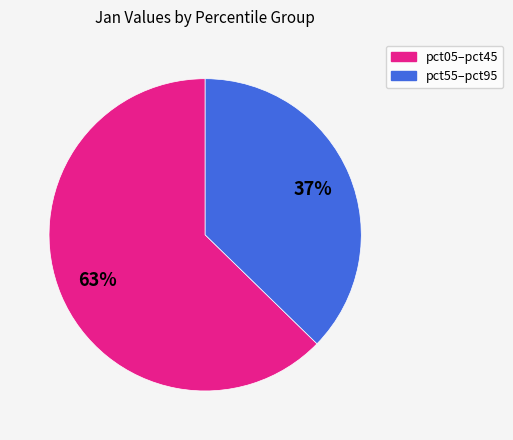

To the nearest percent, what is the average slice percentage?

50%